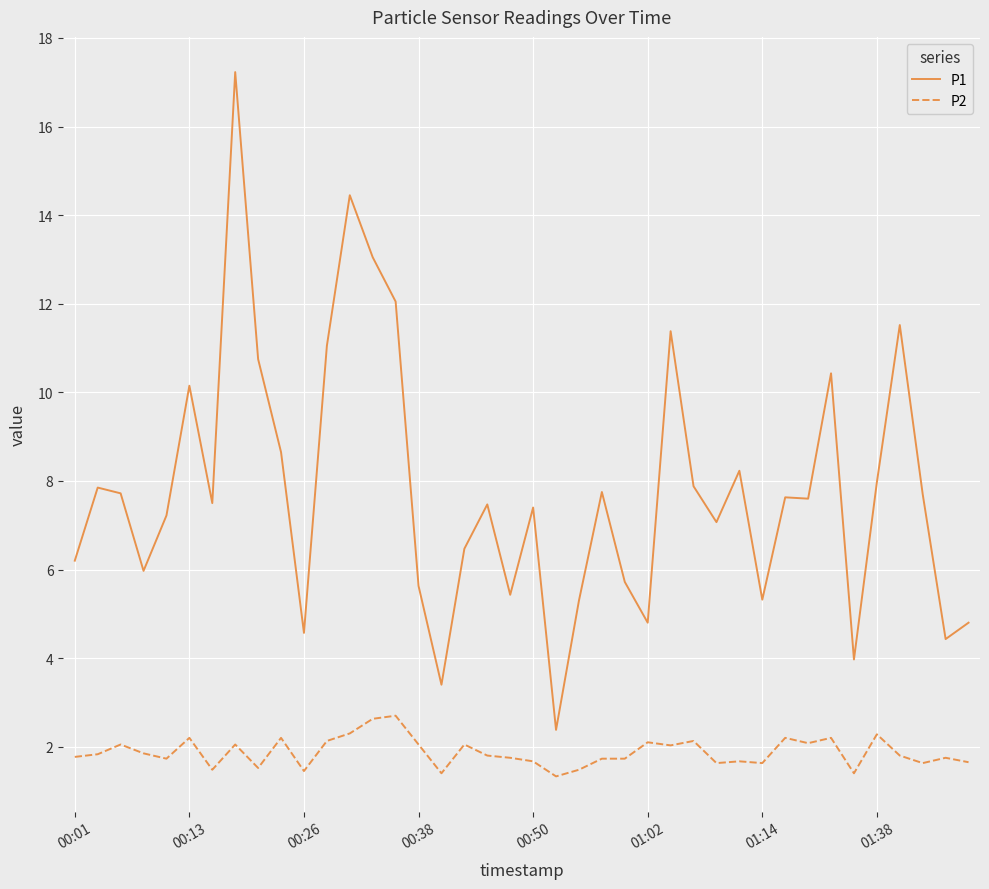

Which series has the widest spread of values?

P1